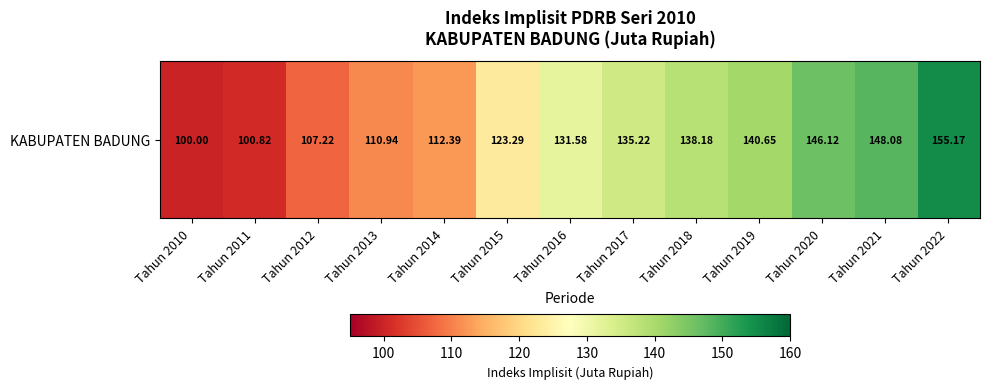

The chart shows a value of 32.7 at Tahun 2014. True or false?

False